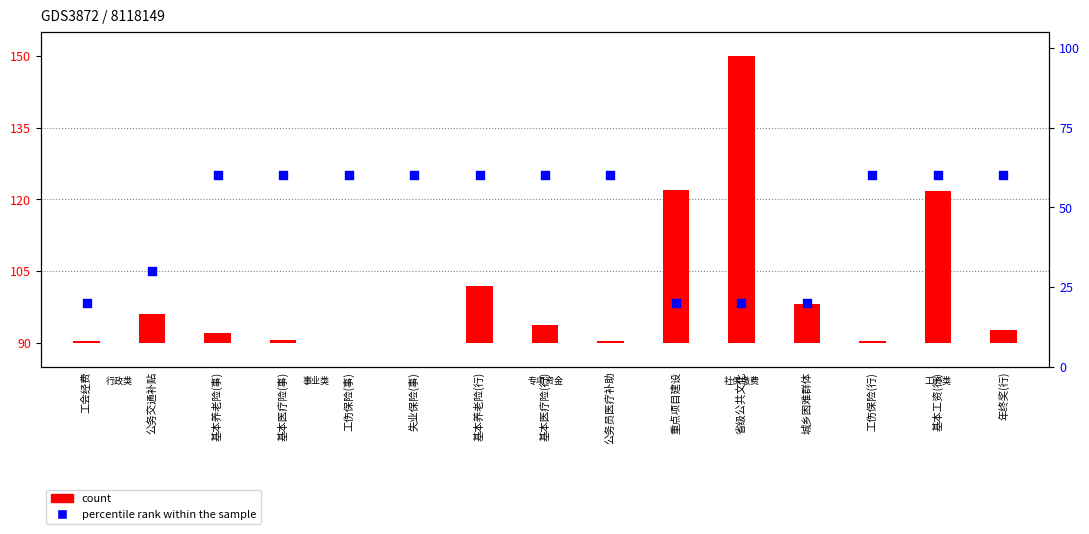

Which series has the widest spread of Y values?

count